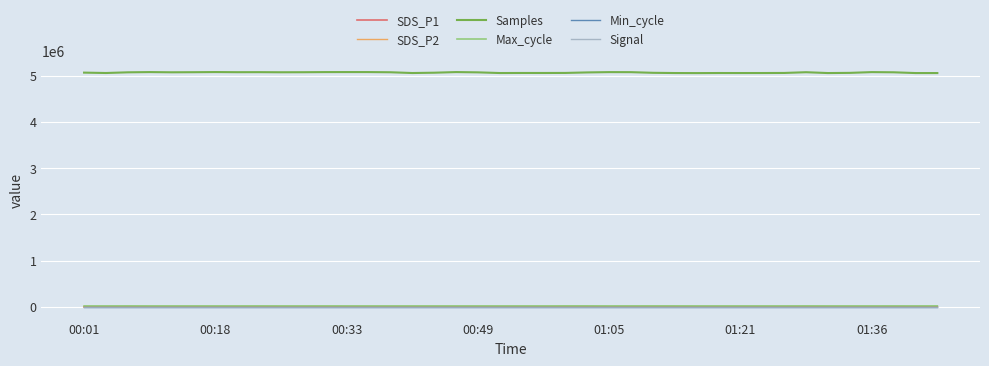

Which series has the largest range (max minus min)?

Samples